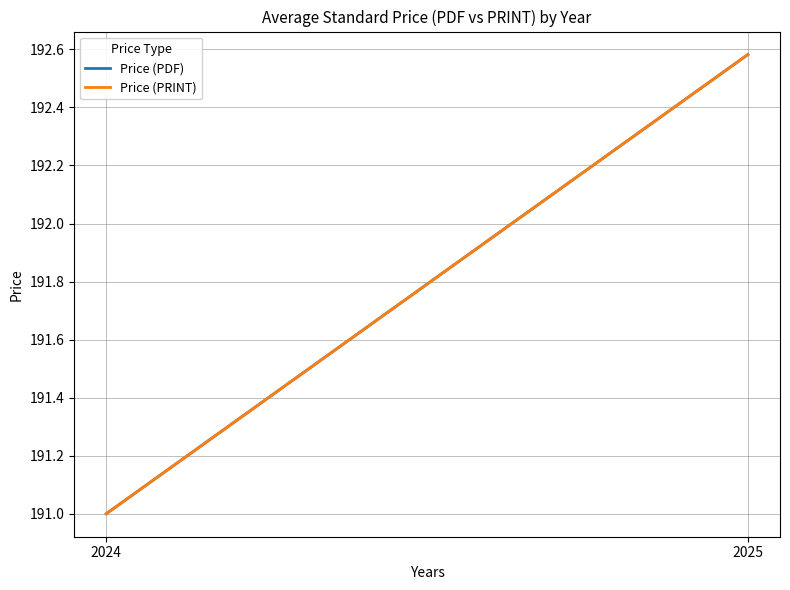

The Price (PDF) series shows 322.8 at 2024. True or false?

False